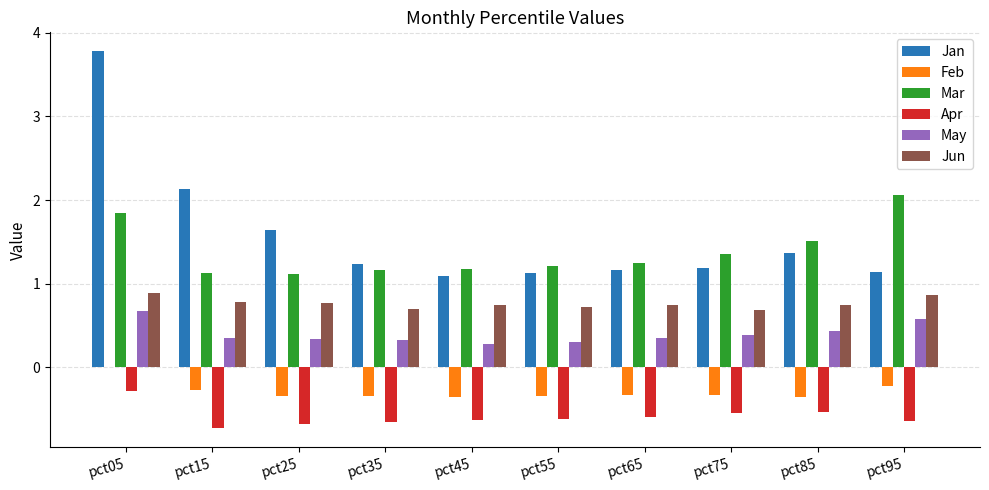

What are all the series names shown in the legend?

Jan, Feb, Mar, Apr, May, Jun